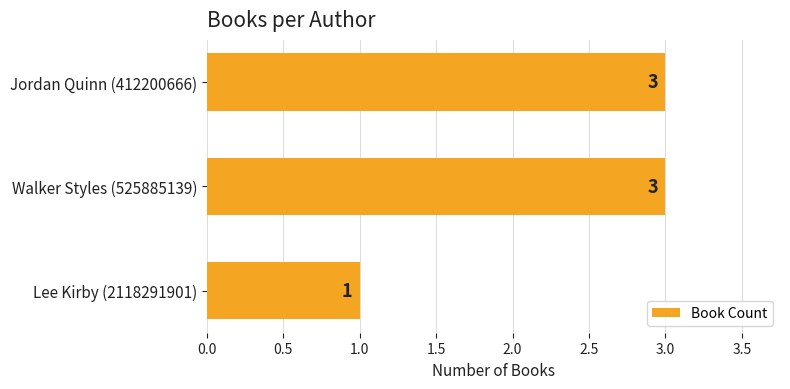

Reading bottom to top, list all the values displayed in this chart.

Lee Kirby (2118291901)=1	Walker Styles (525885139)=3	Jordan Quinn (412200666)=3